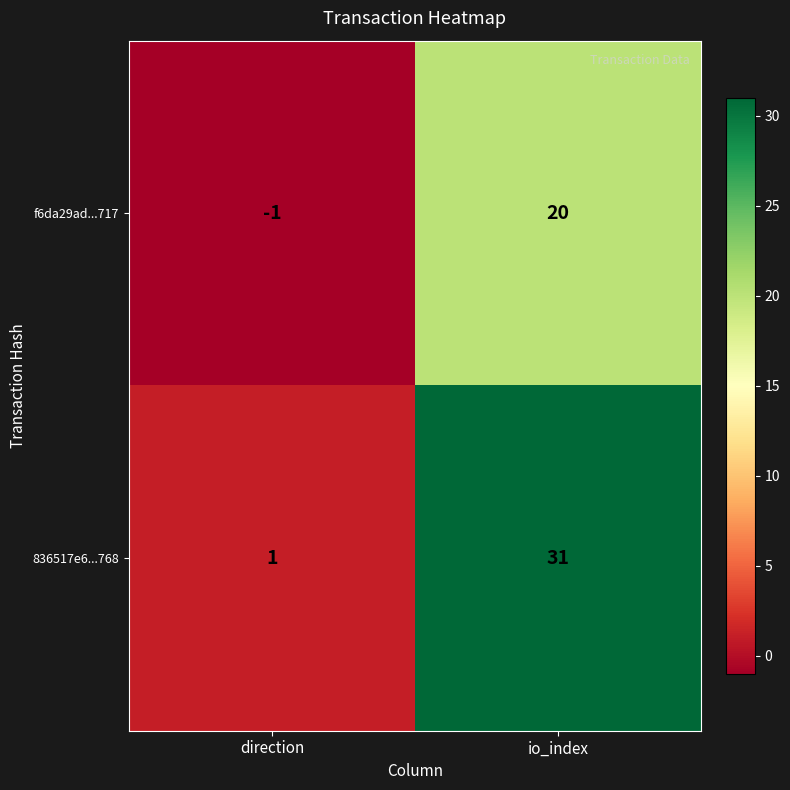

List the series in order of their overall mean, highest first.

836517e6...768, f6da29ad...717